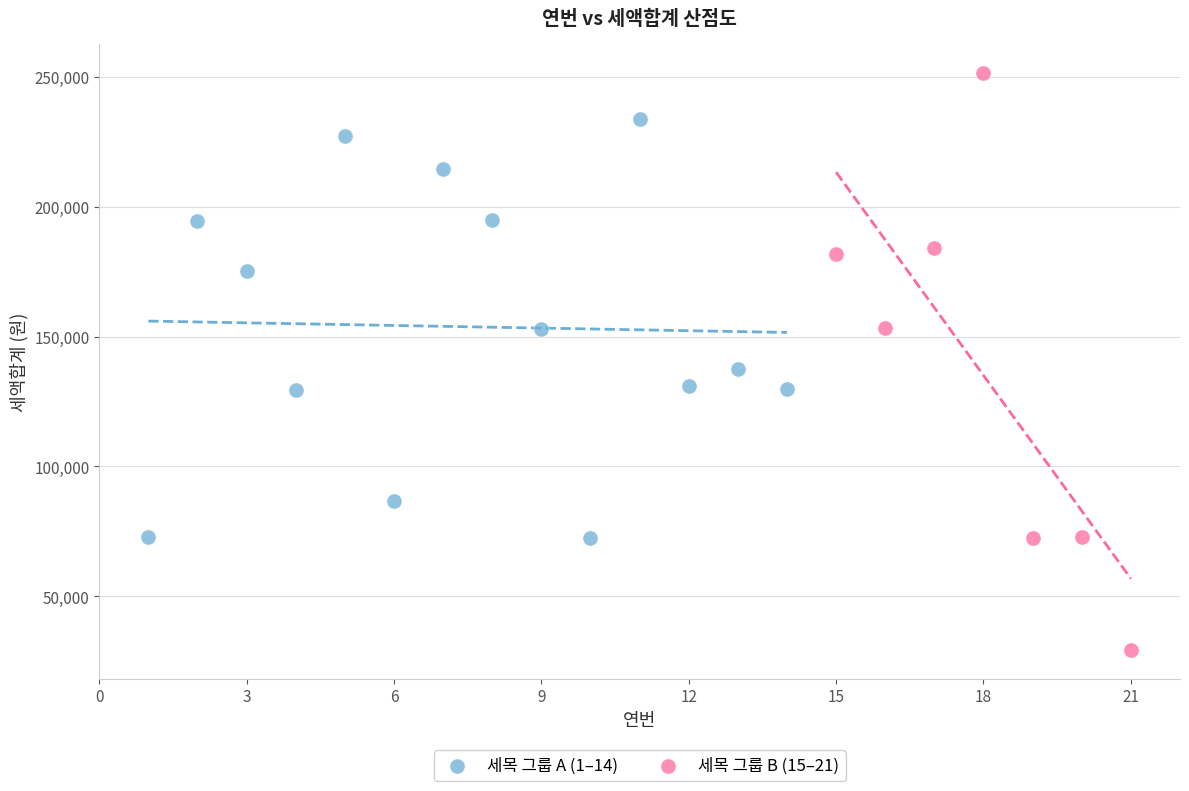

What are all the series names shown in the legend?

세목 그룹 A (1–14), 세목 그룹 B (15–21)